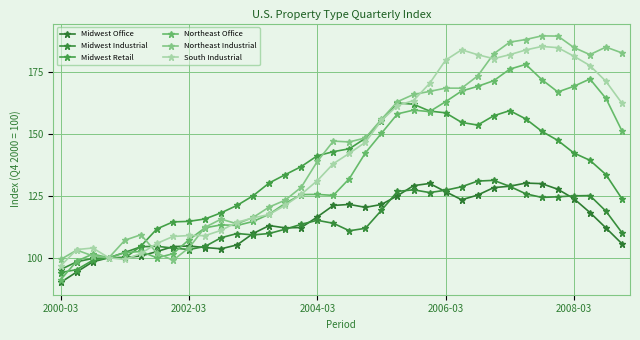

What is the maximum value shown in the chart?

189.4